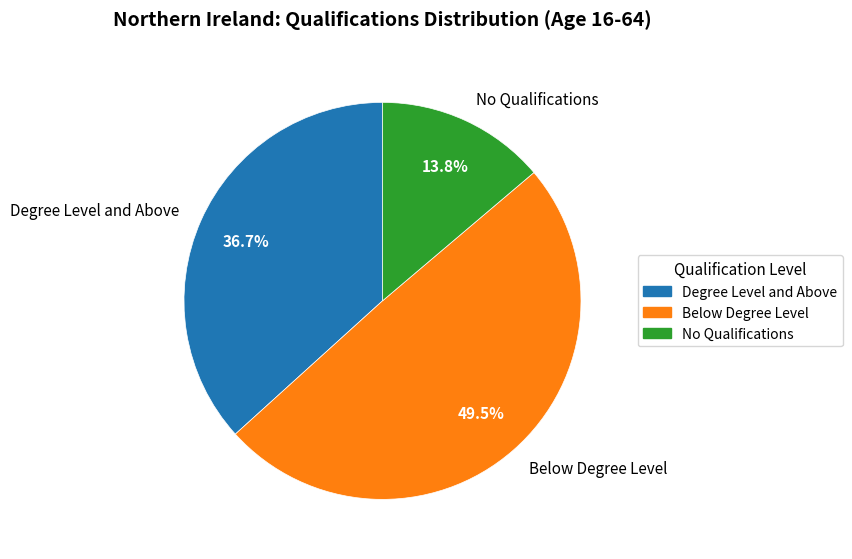

To the nearest percent, what is the average slice percentage?

33%